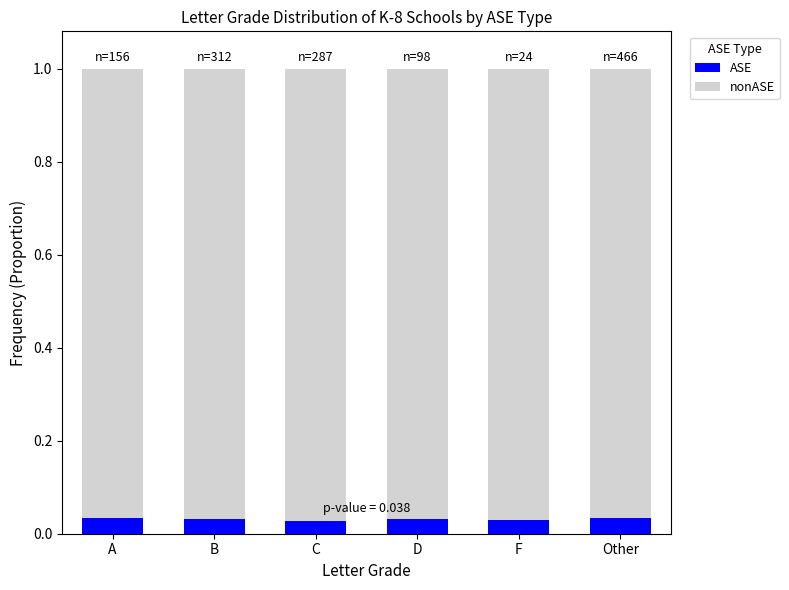

How many ASE values are between 0 and 1?

6